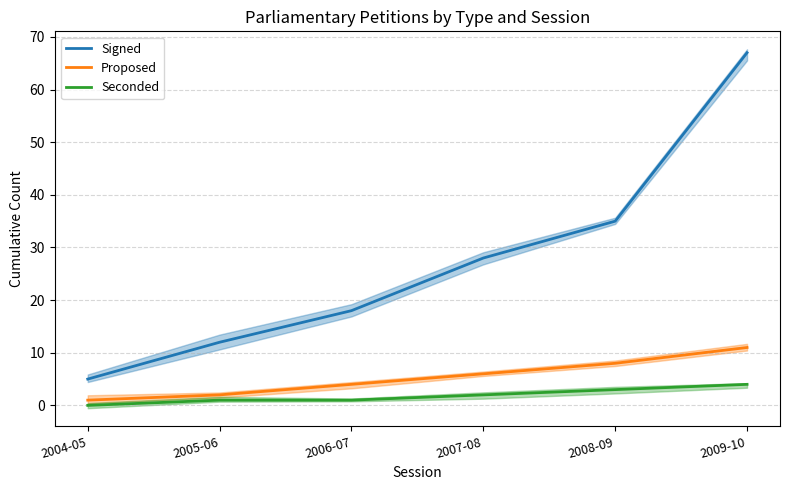

Is the value of Signed at 2004-05 greater than the value of Proposed at 2004-05?

Yes